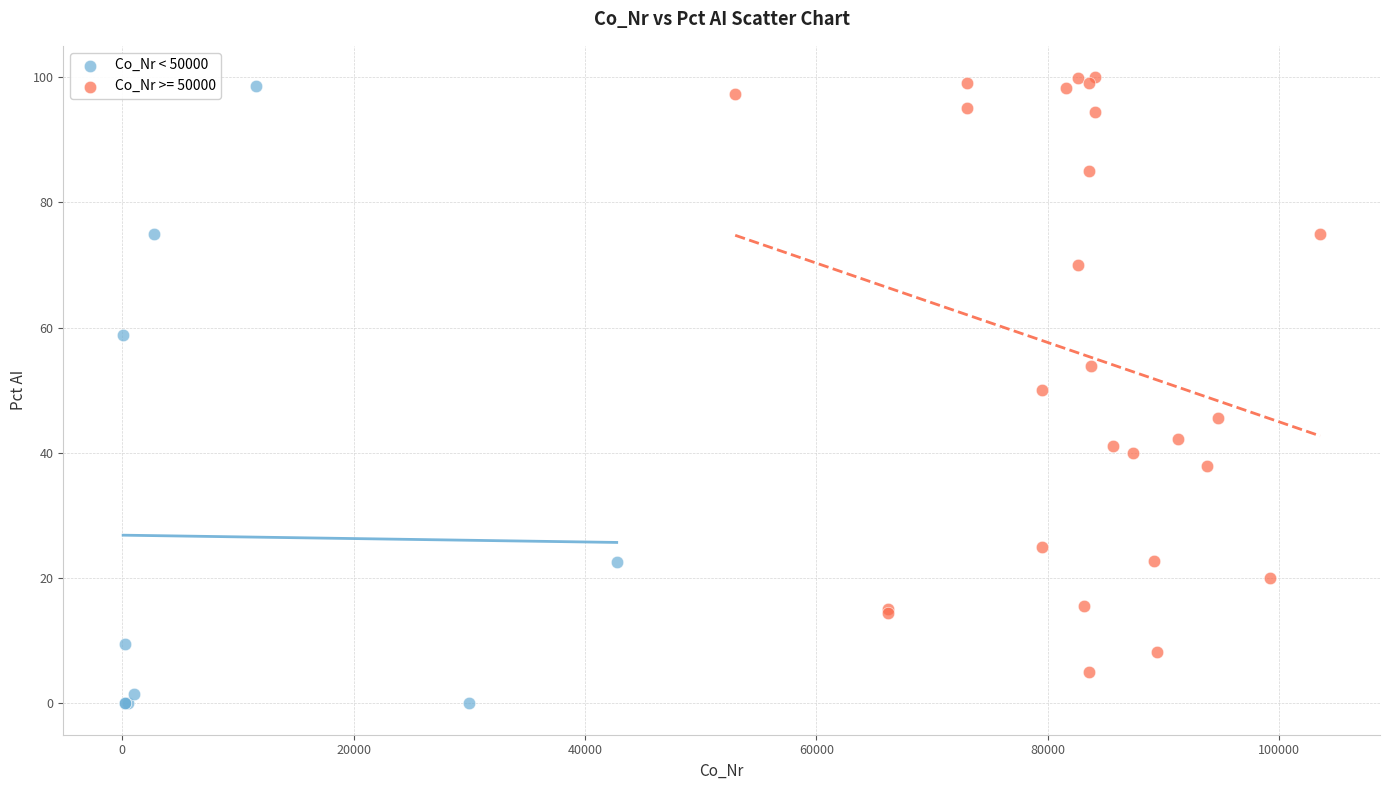

Which series reaches the minimum Y coordinate?

Co_Nr < 50000